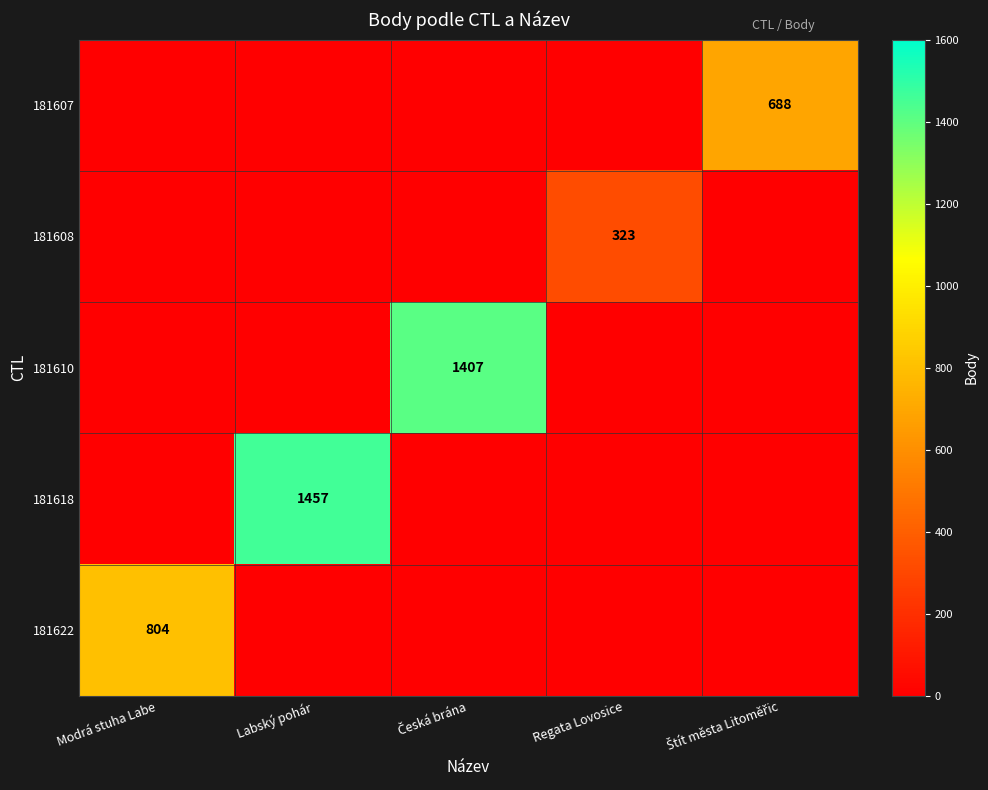

The 181608 series shows 160 at Regata Lovosice. True or false?

False